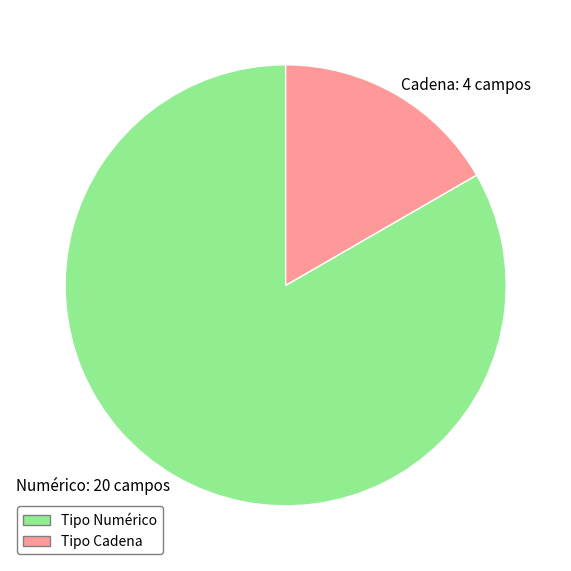

Is the sum of Numérico: 20 campos and Cadena: 4 campos greater than half?

Yes